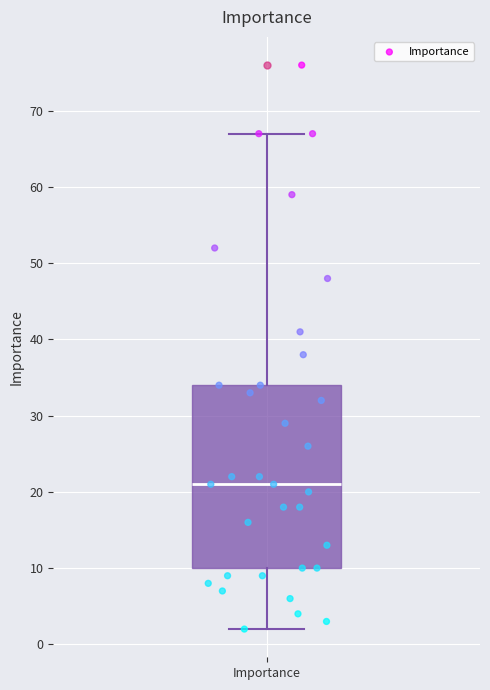

Transcribe this box plot: give where the median line is, the range the box spans, and where the two whiskers end, as read against the y-axis. The values are not printed on the chart, so give them approximately, as read against the axis.

median 21, box 10 to 34, whiskers 2 to 67